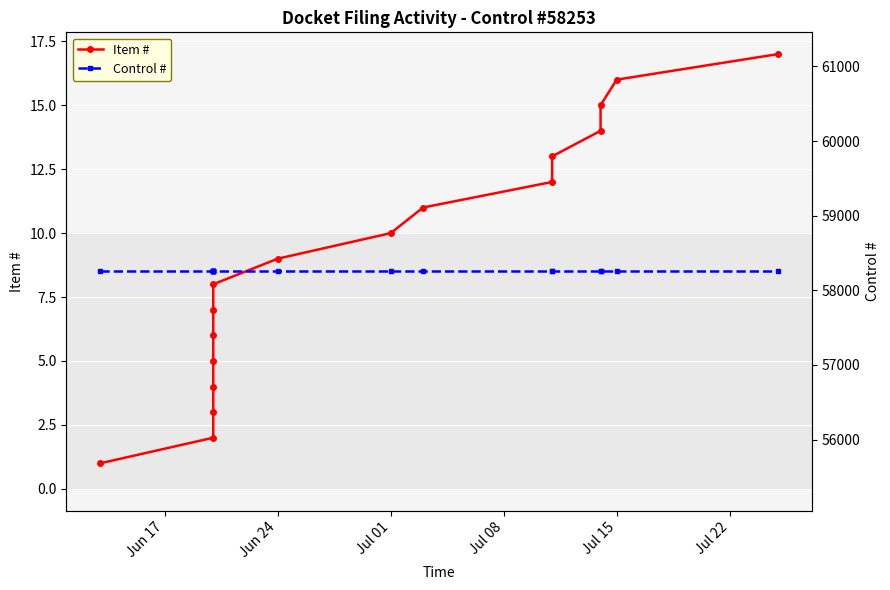

Which label corresponds to the smallest value in the chart?

Jun 17